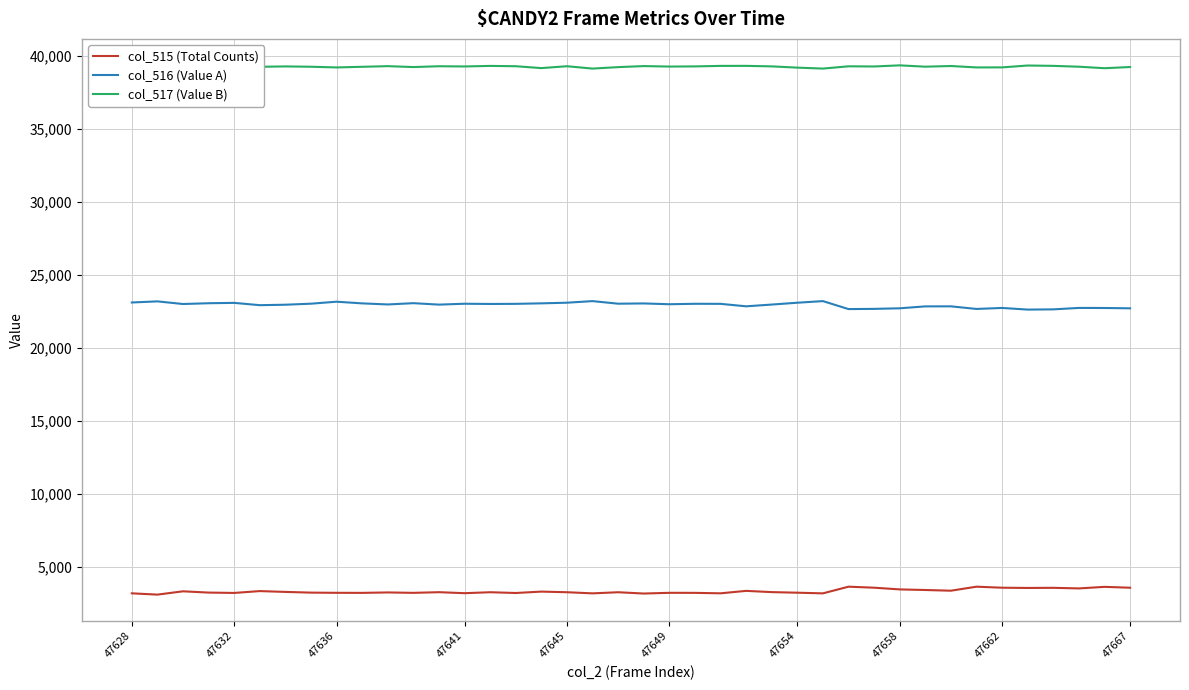

True or false: col_515 (Total Counts) and col_517 (Value B) intersect in this chart.

False